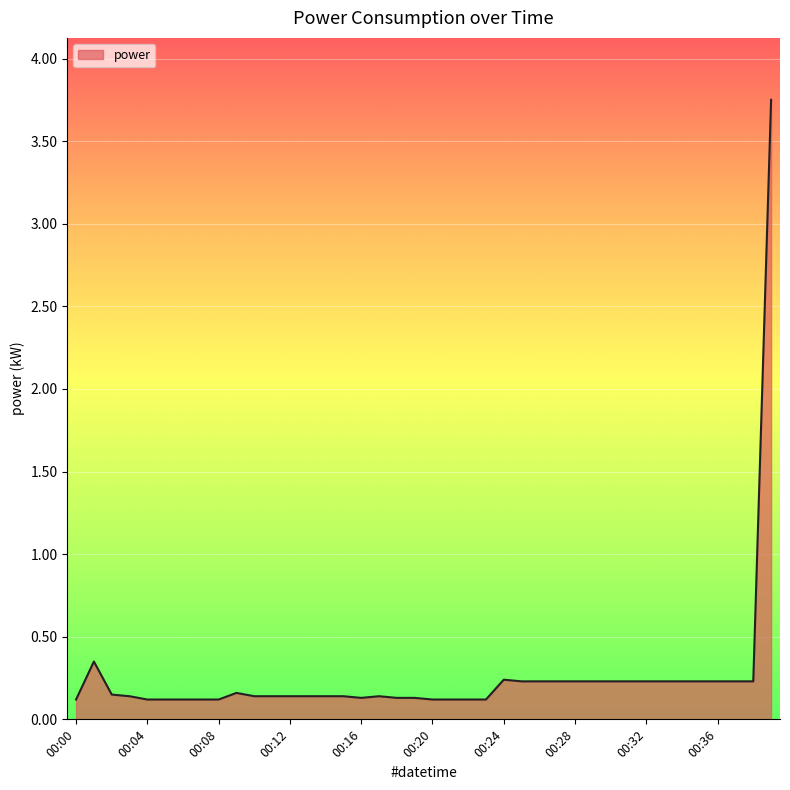

How many categories are shown in the chart?

40